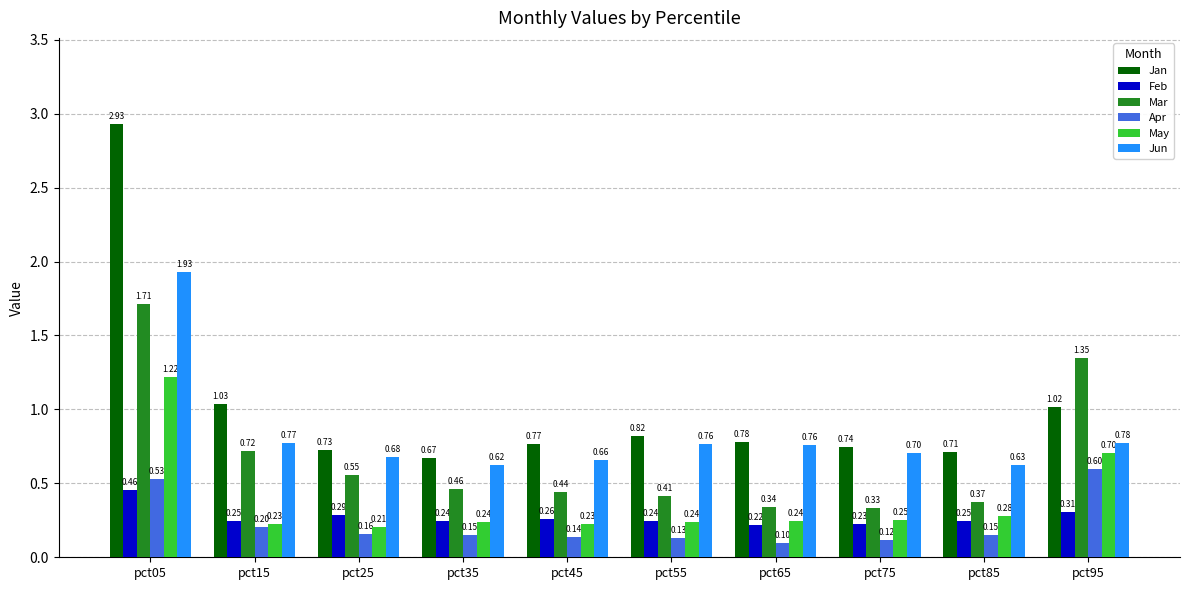

Which series has the widest spread of values?

Jan